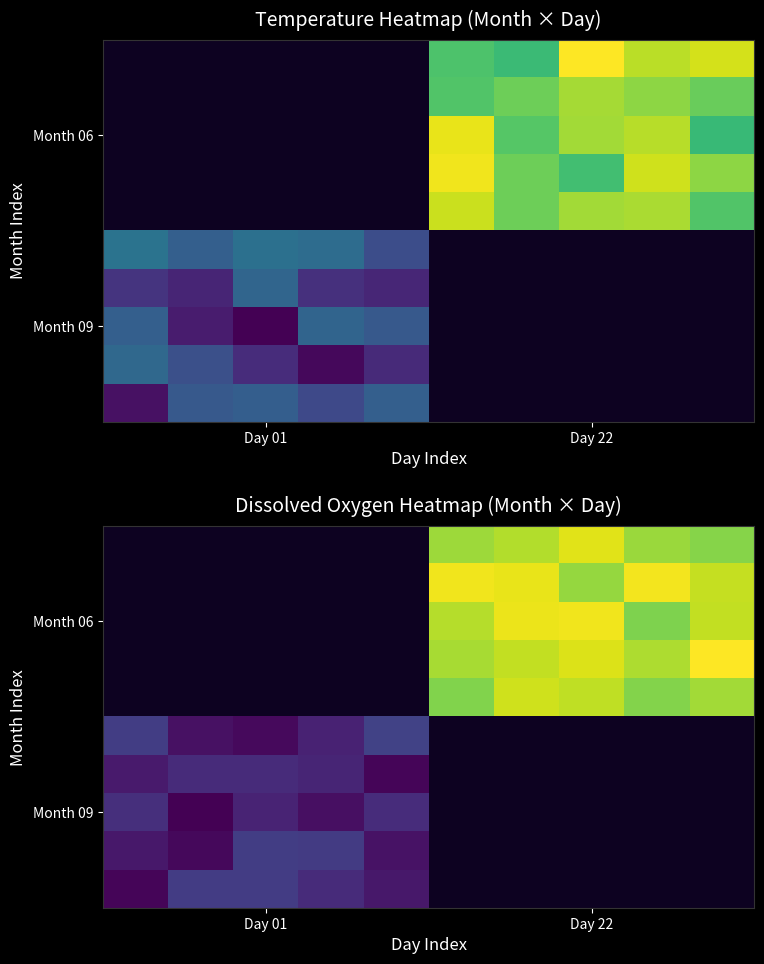

What is the greatest value displayed?

6.5